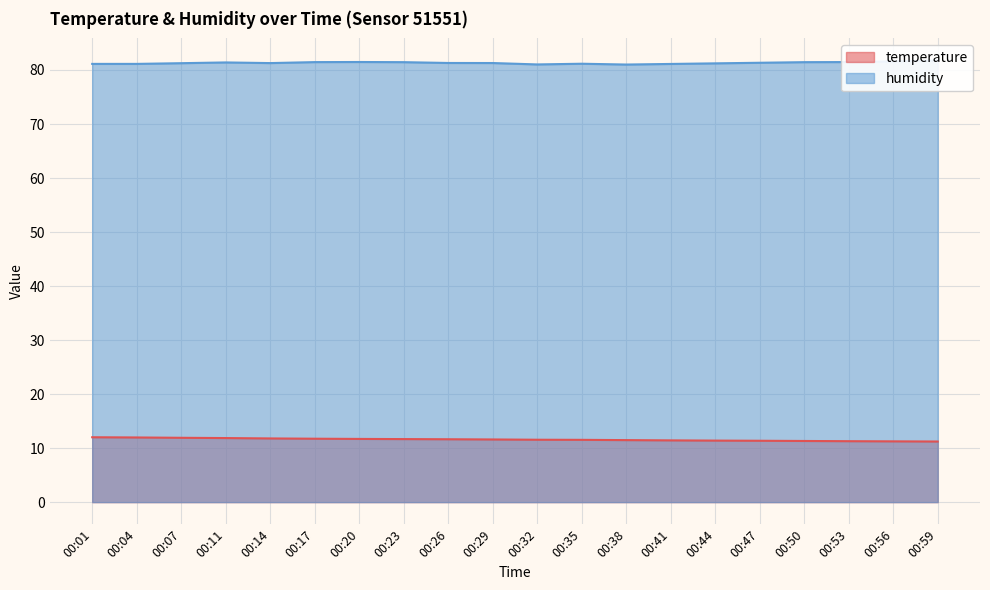

Which category has the lowest value in the humidity series?

00:38